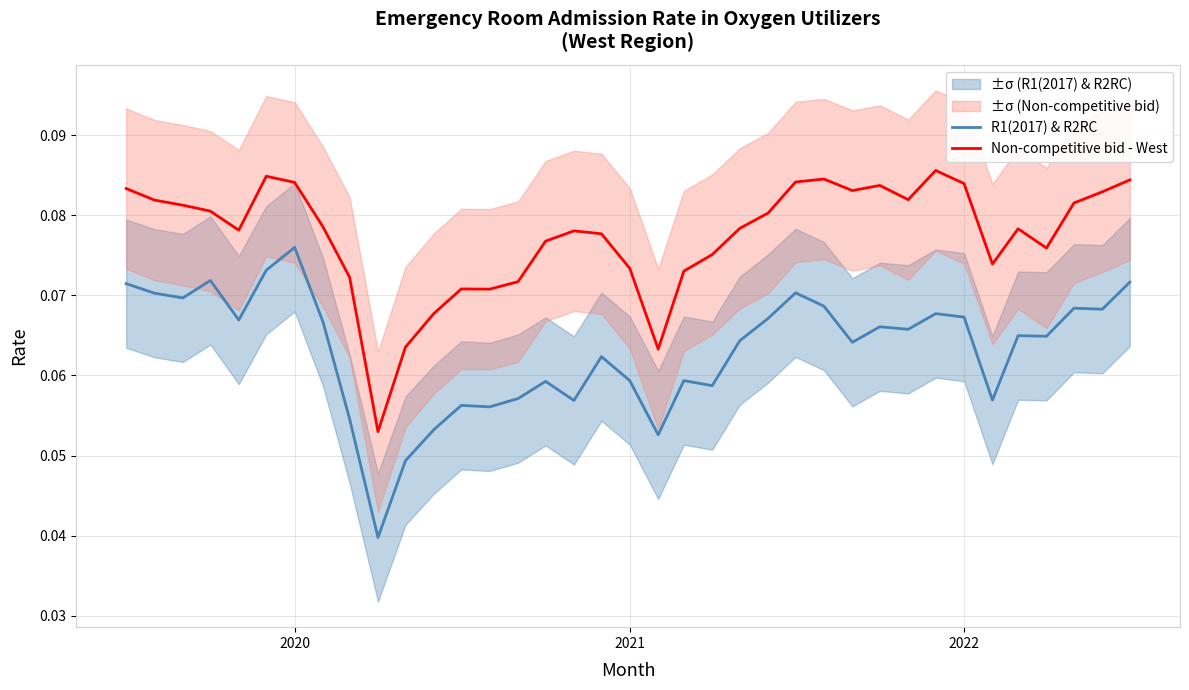

True or false: Non-competitive bid - West and R1(2017) & R2RC intersect in this chart.

False